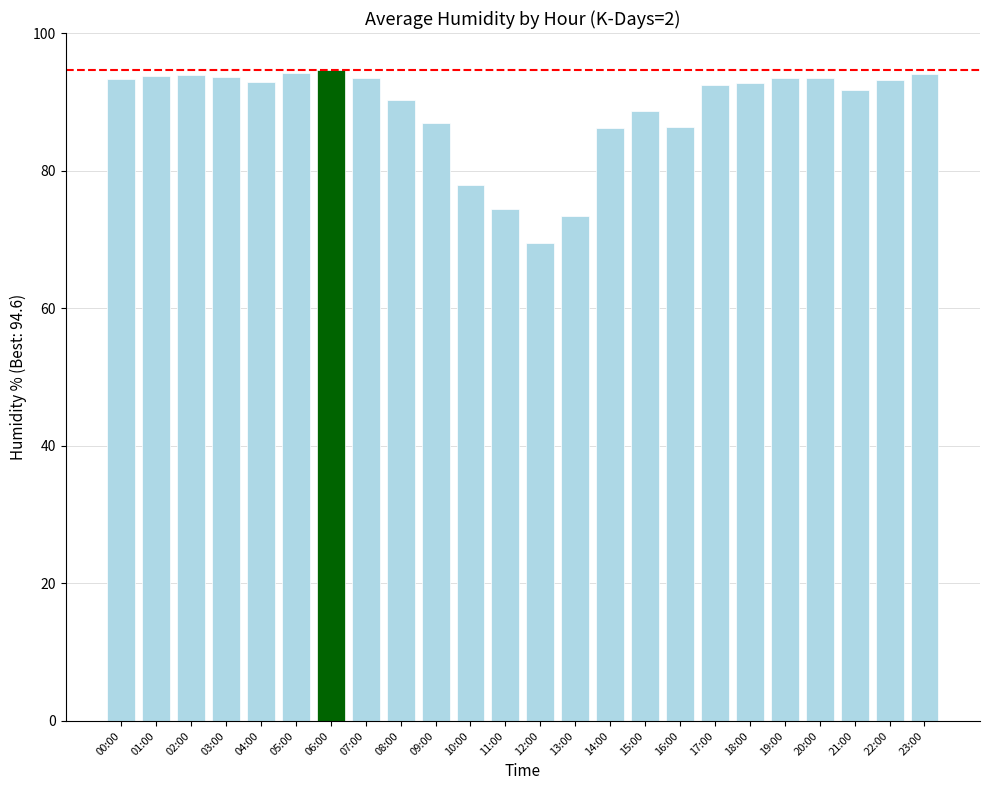

What is the average value?

88.9